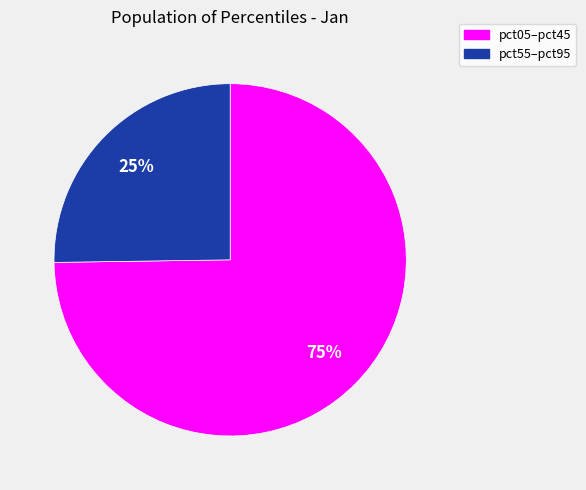

Is there any slice that represents more than half of the pie?

Yes